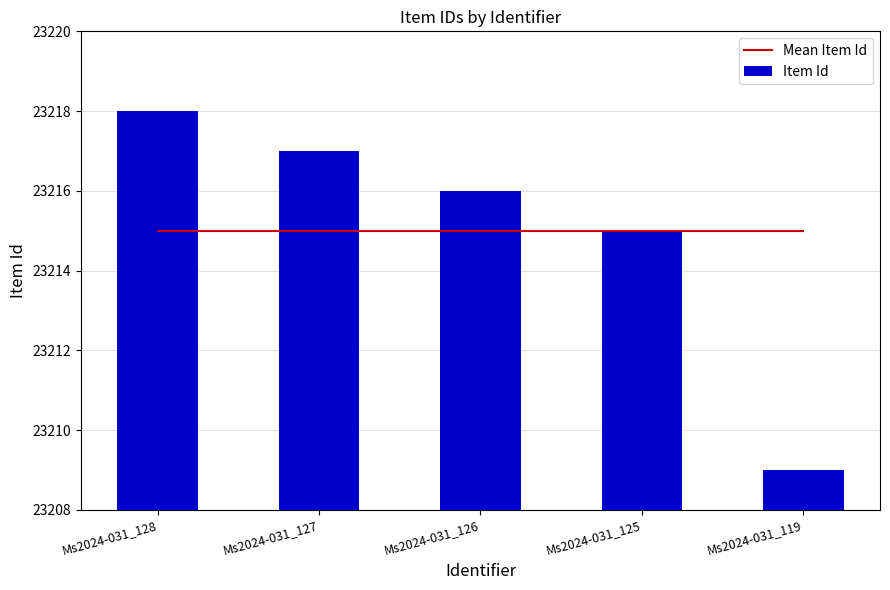

How many categories are shown in the chart?

5